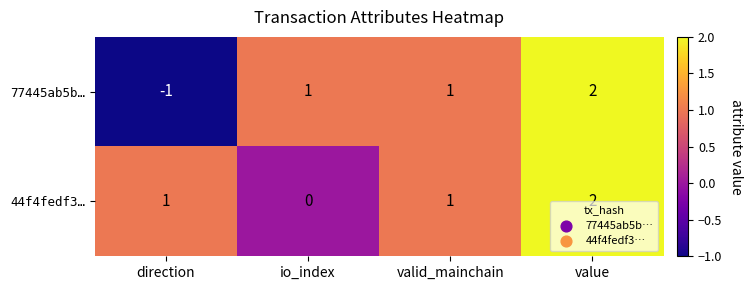

Between direction and io_index, which series saw the biggest shift?

77445ab5b…